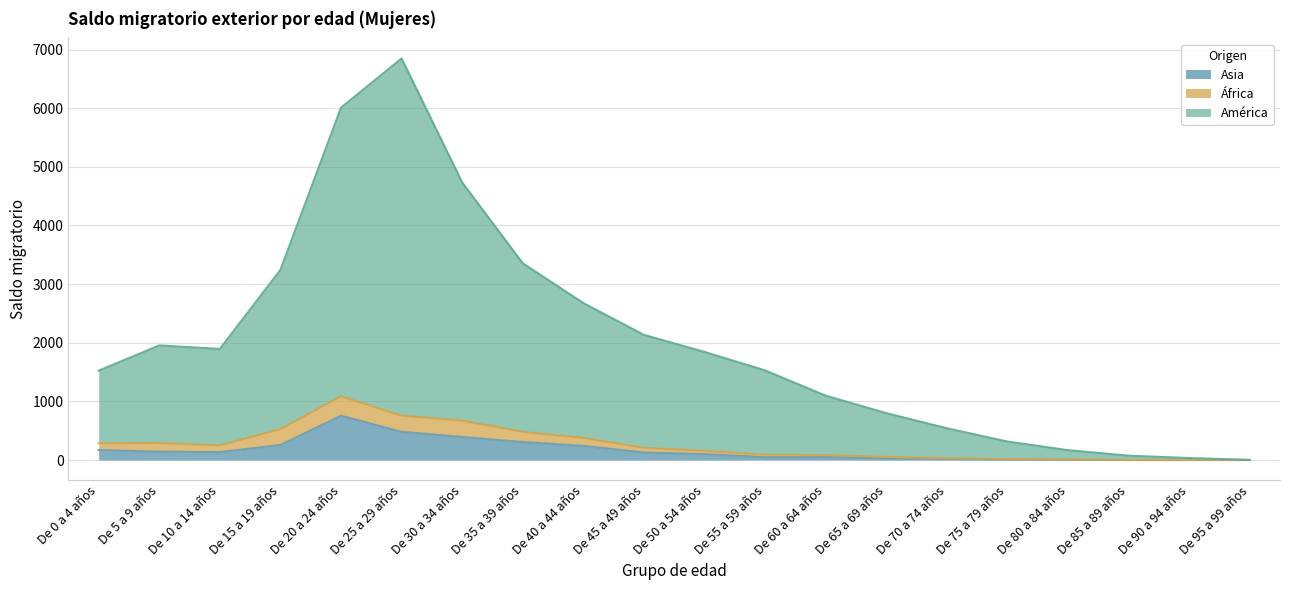

At which category is the sum across all series the highest?

De 25 a 29 años